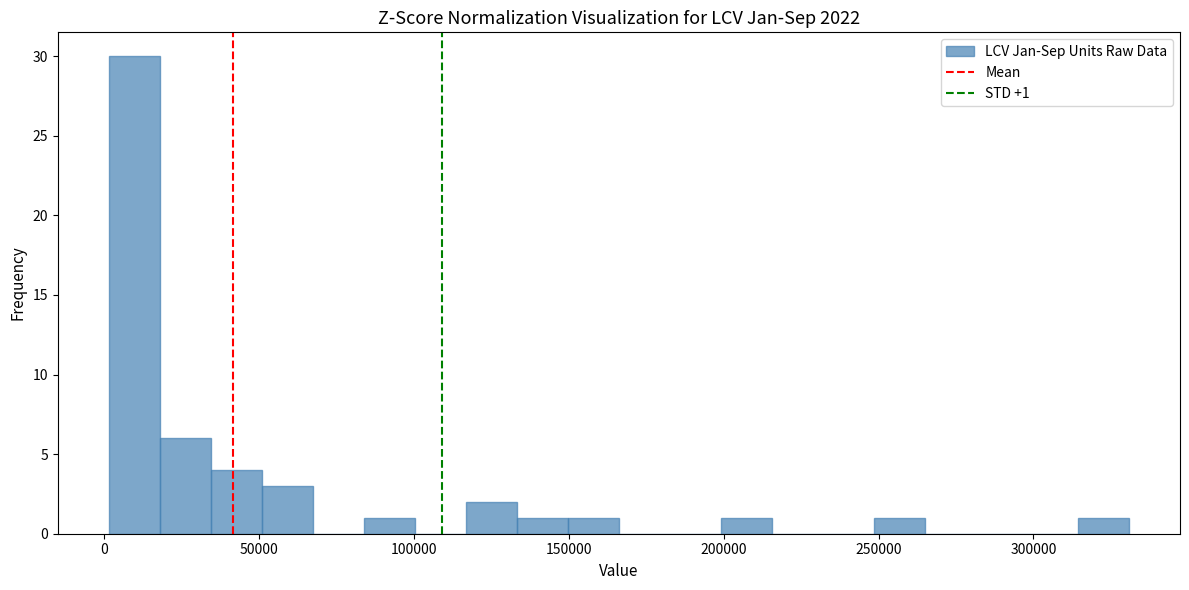

Around what value on the x-axis is the tallest bar? Give the approximate position of its centre, as read against the axis.

10000